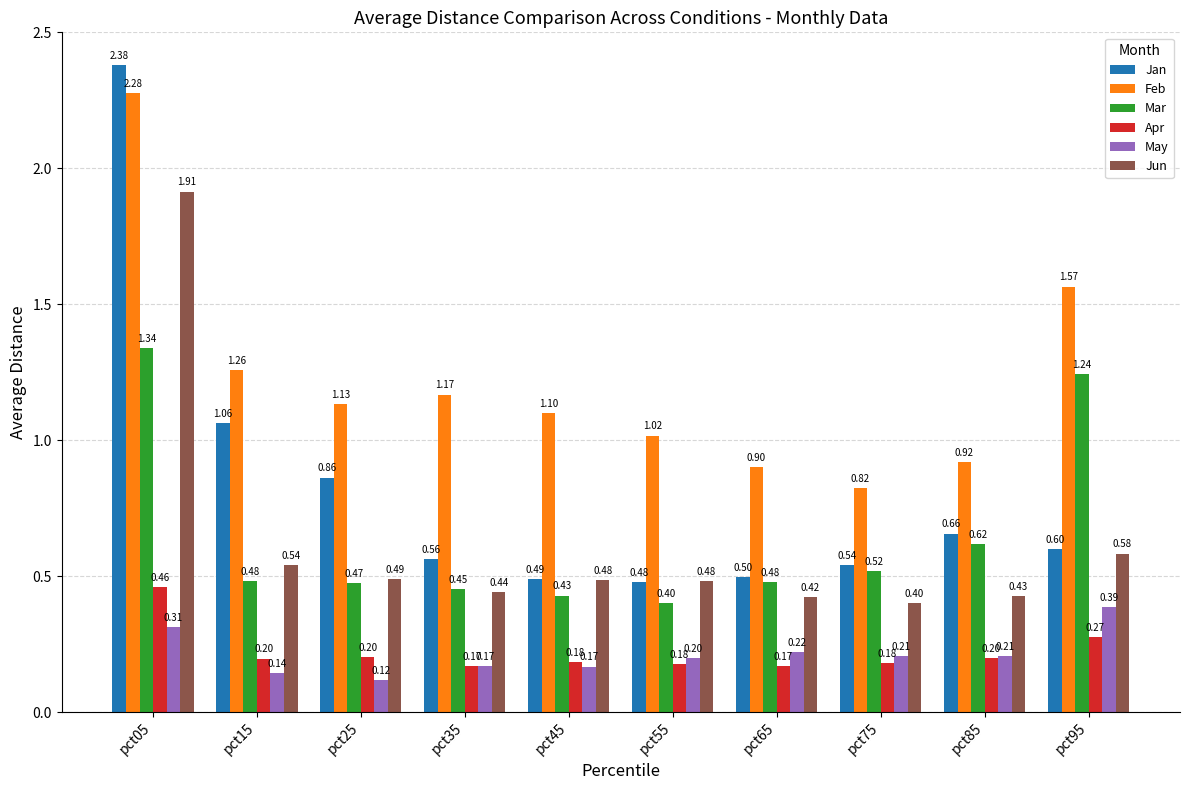

What are all the series names shown in the legend?

Jan, Feb, Mar, Apr, May, Jun